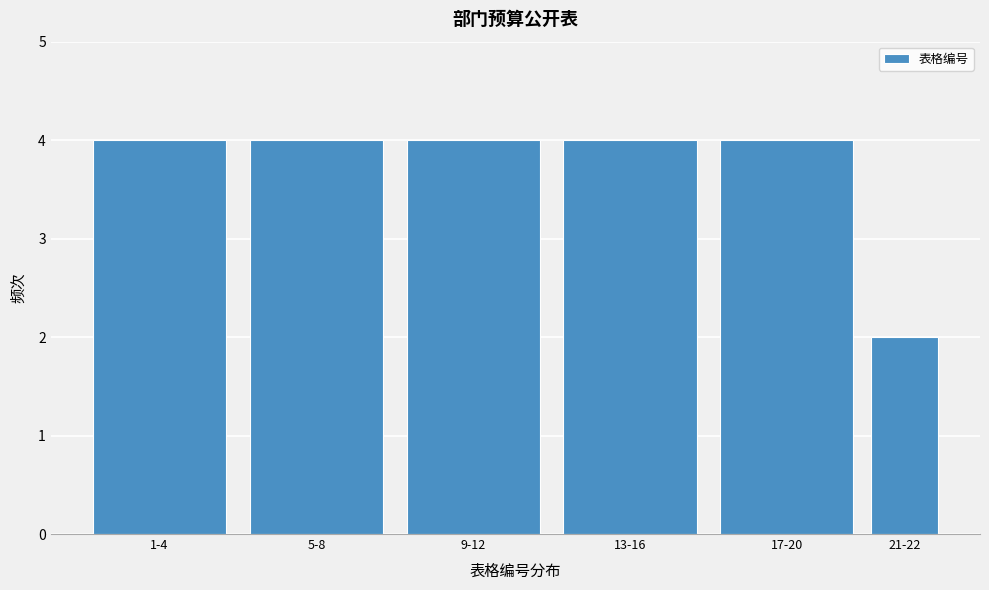

Reading left to right, list all the values displayed in this chart.

1-4=4	5-8=4	9-12=4	13-16=4	17-20=4	21-22=2